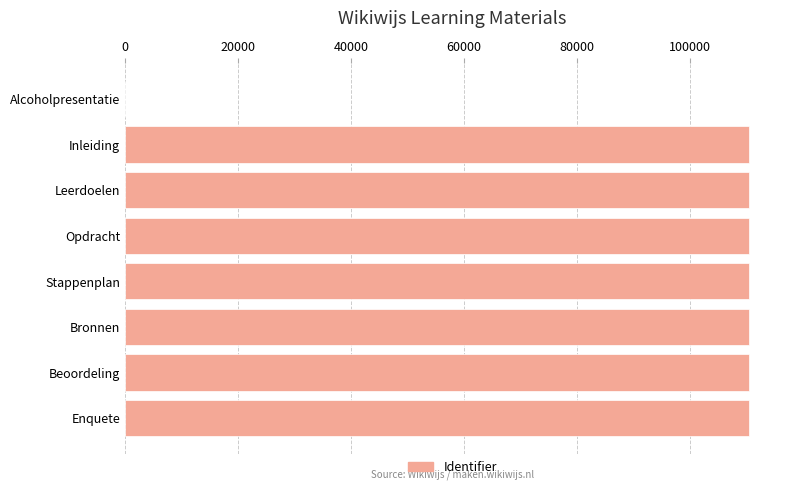

How many positive values are there?

7